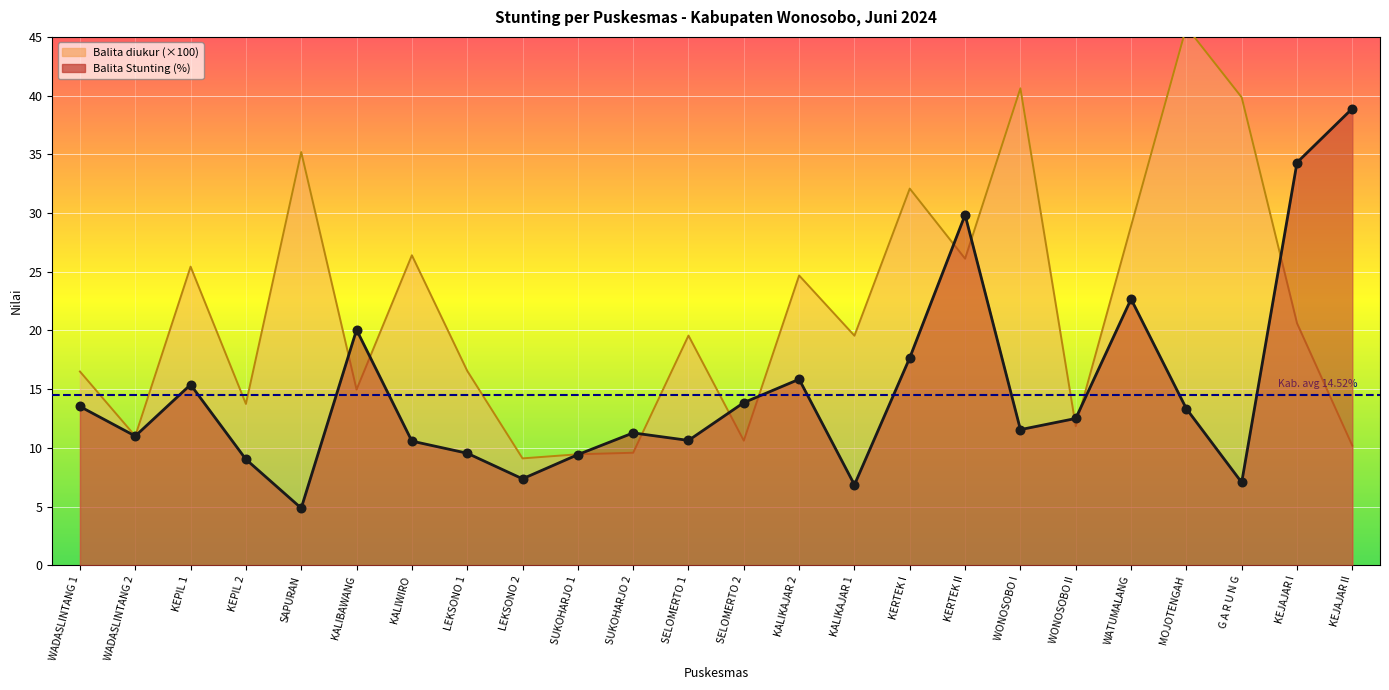

Which series contains the lowest Y value?

Balita Stunting (%)